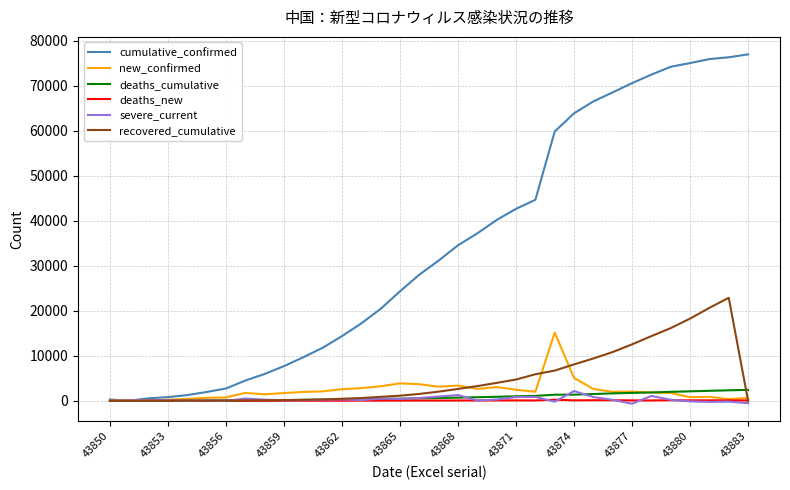

What is the maximum value shown in the chart?

76936